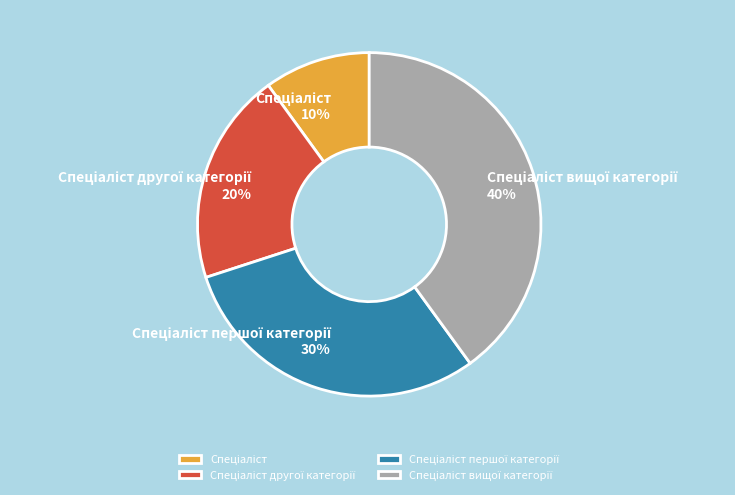

To the nearest percent, what is the difference between the largest and smallest slice percentages?

30%